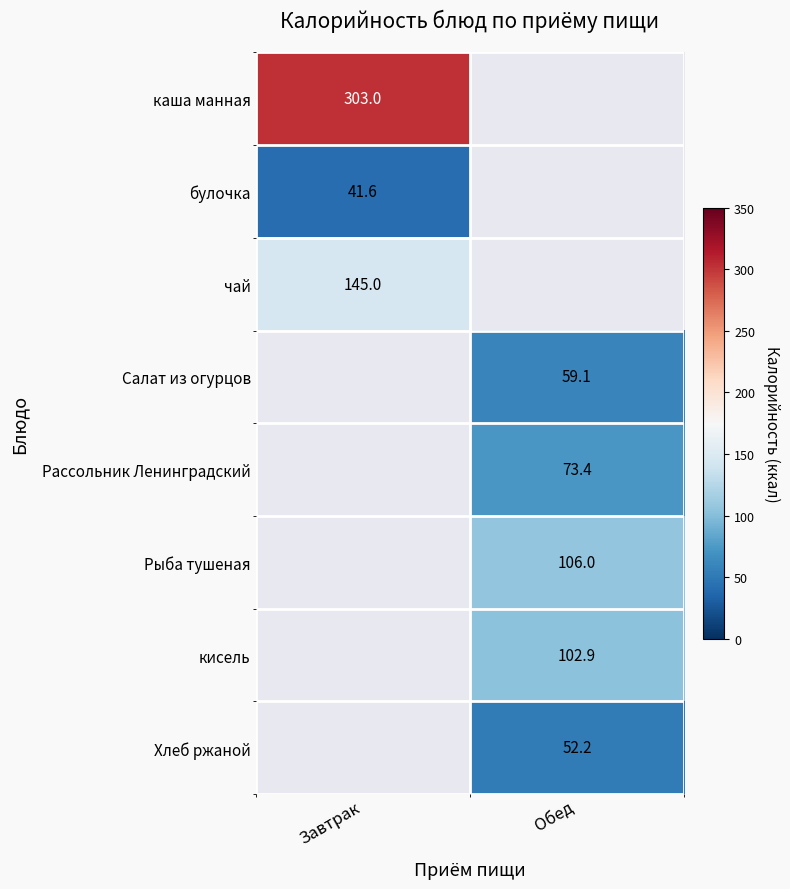

The булочка series shows 54.4 at Завтрак. True or false?

False